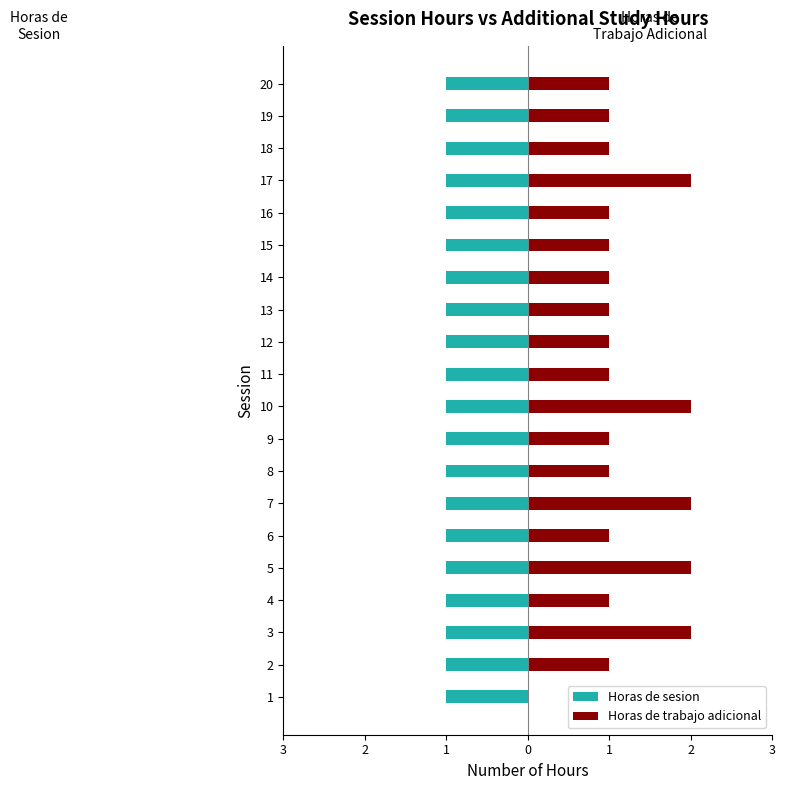

Count the Horas de trabajo adicional values in the range 1 to 2.

19